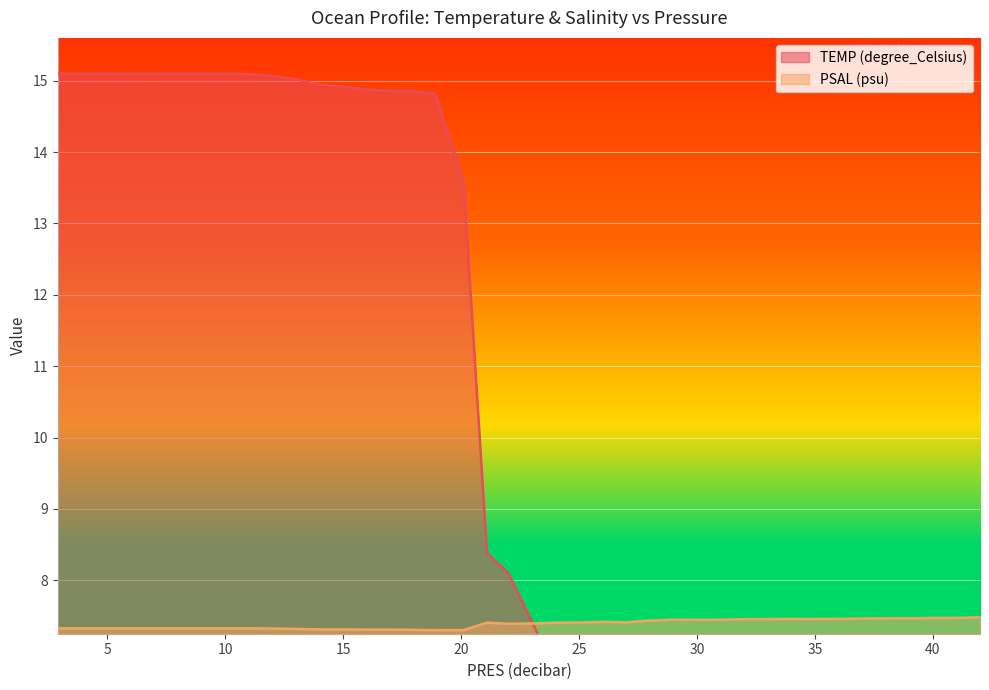

How many lines are shown in the chart?

2